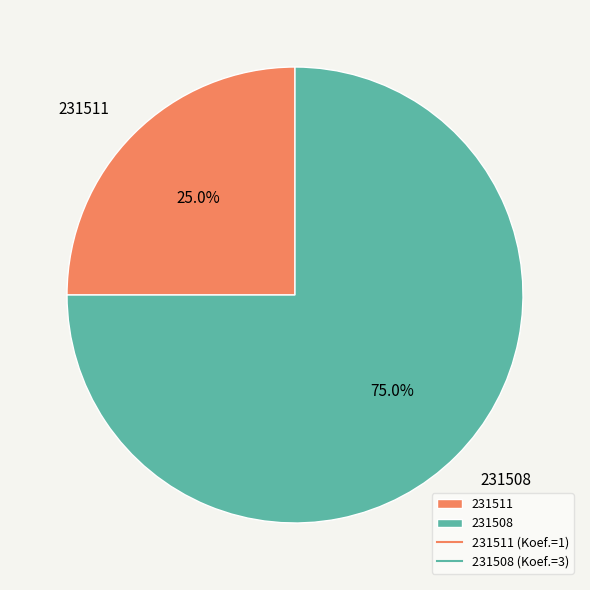

Approximately how many times larger is the value at 231511 compared to 231508?

0.3